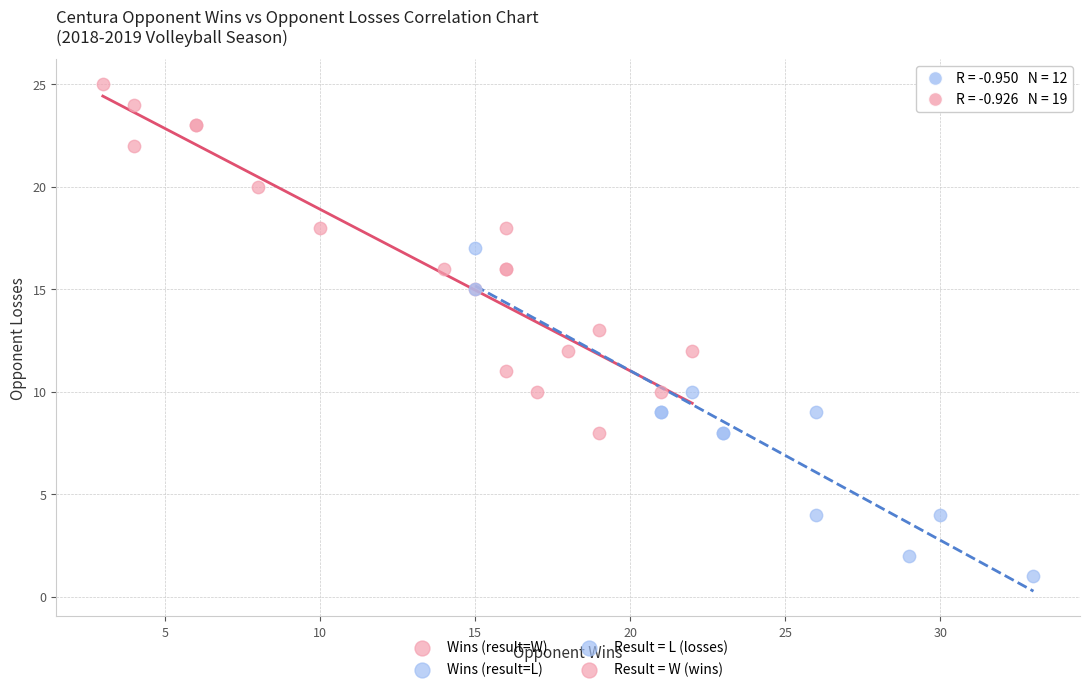

Which series reaches the maximum Y coordinate?

Wins (result=W)